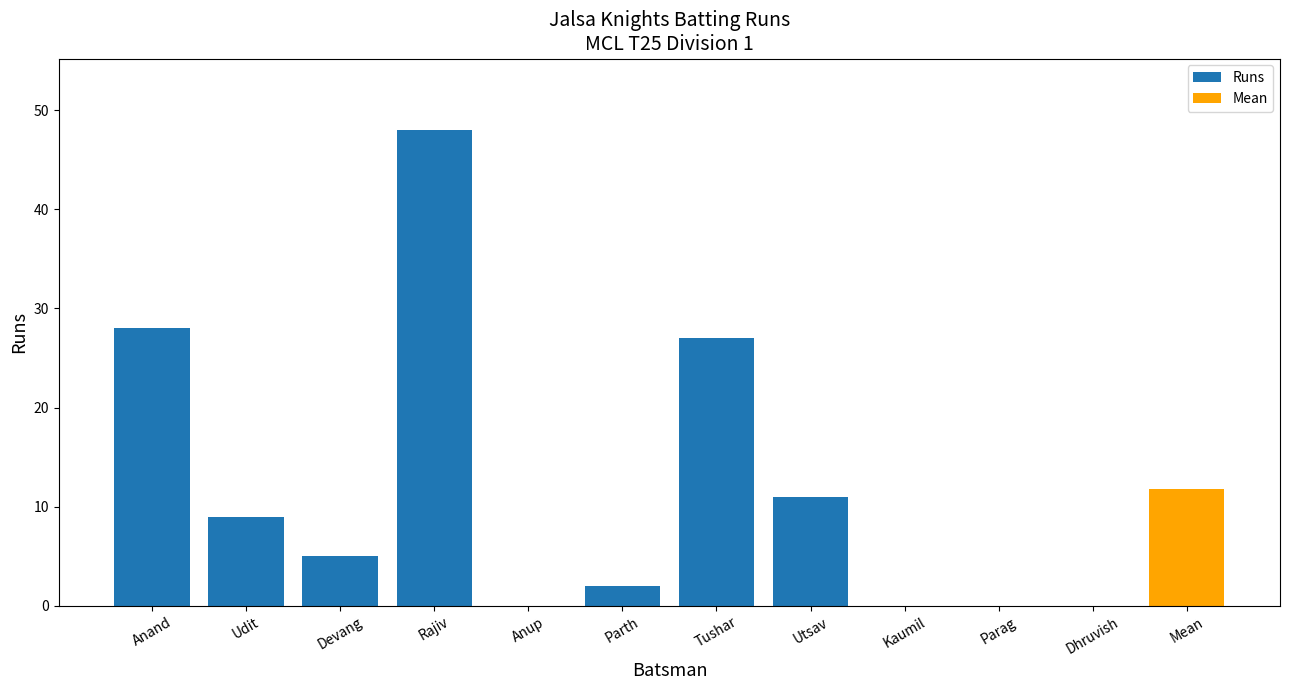

What is the difference between the second highest and second lowest values?

28